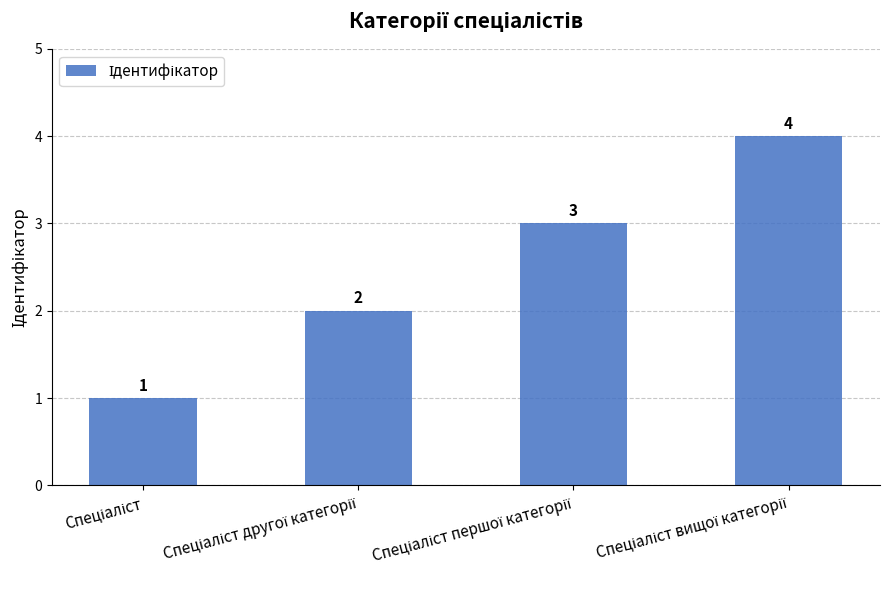

What is the value of the 1st bar from the left?

1